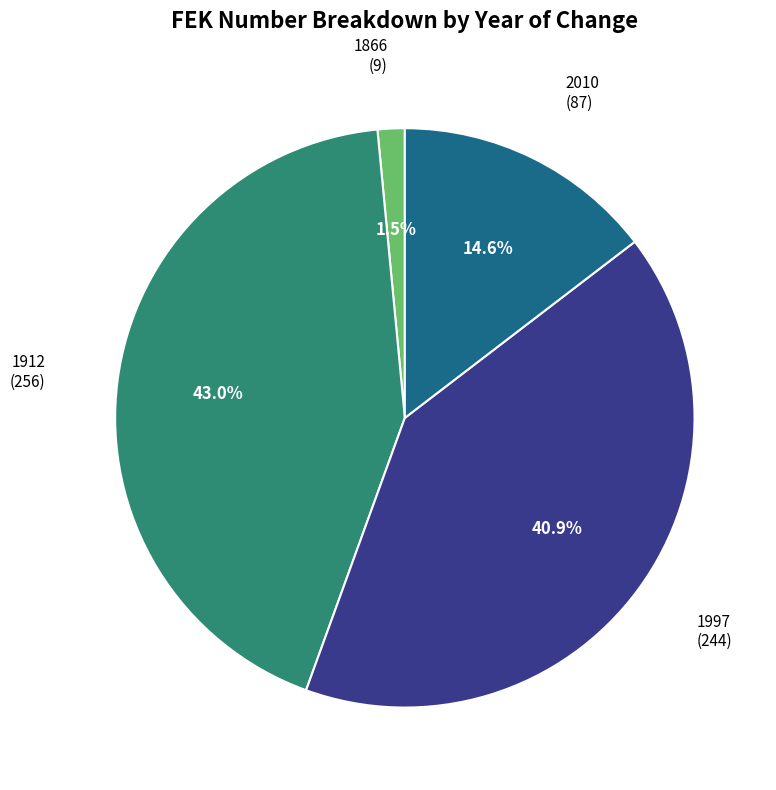

True or false: 2010 accounts for 15% of the total.

True